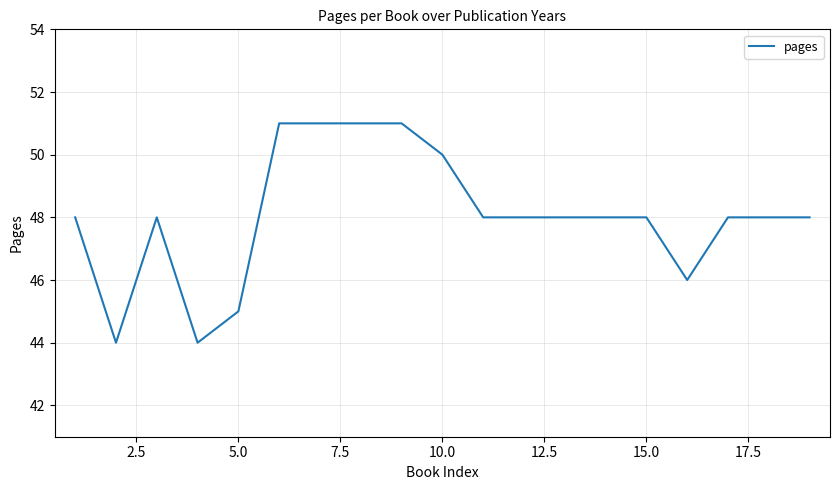

What is the maximum value shown in the chart?

51